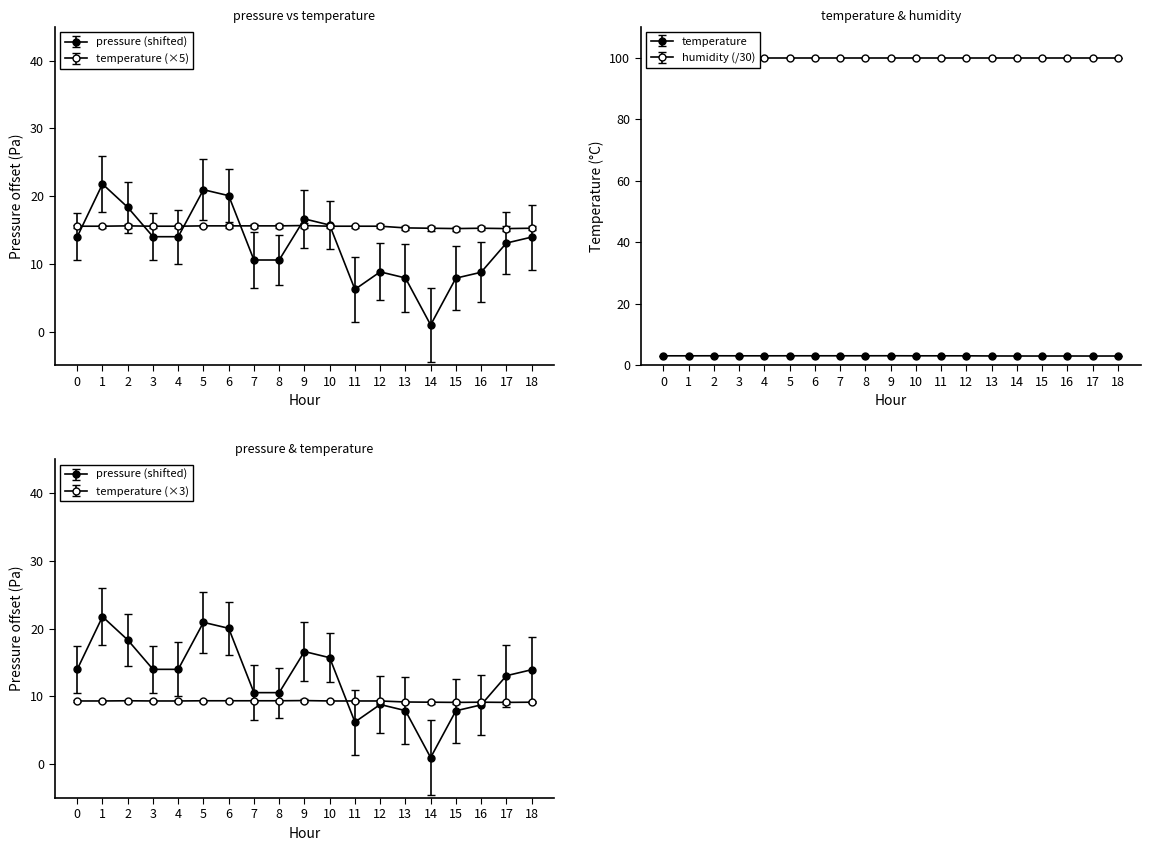

In temperature, how many points are lower than both neighbors (excluding endpoints)?

2